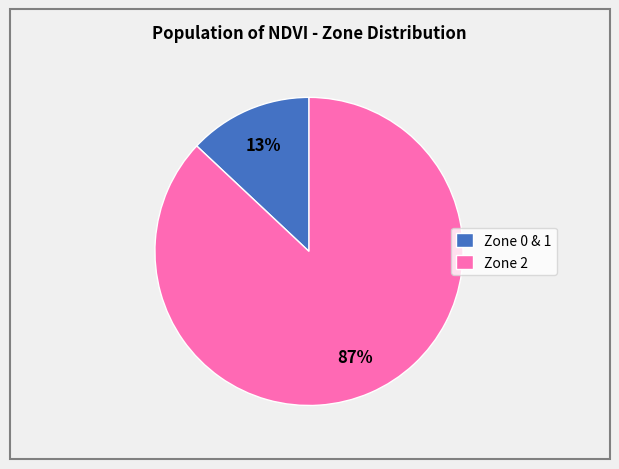

Rank the categories by value from highest to lowest.

Zone 2, Zone 0 & 1